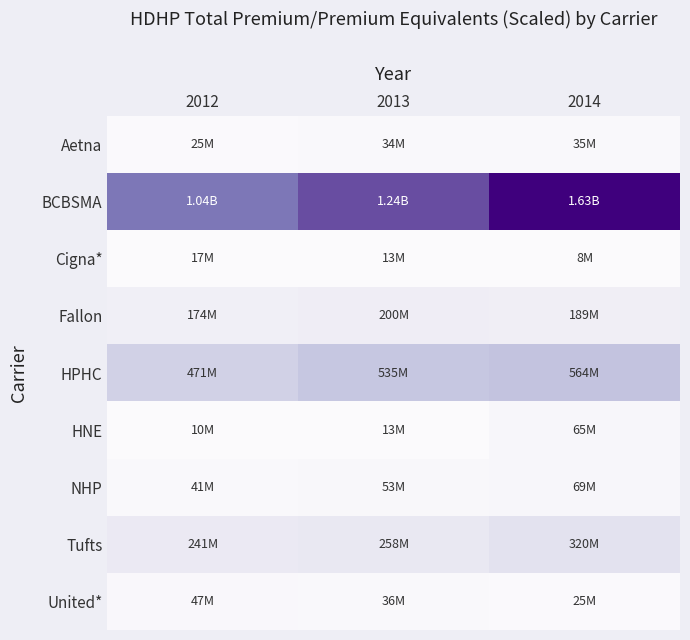

Reading left to right, extract all data points from this chart.

Aetna: 2012=0.0	2013=0.0	2014=0.0
BCBSMA: 2012=0.6	2013=0.8	2014=1.0
Cigna*: 2012=0.0	2013=0.0	2014=0.0
Fallon: 2012=0.1	2013=0.1	2014=0.1
HPHC: 2012=0.3	2013=0.3	2014=0.3
HNE: 2012=0.0	2013=0.0	2014=0.0
NHP: 2012=0.0	2013=0.0	2014=0.0
Tufts: 2012=0.1	2013=0.2	2014=0.2
United*: 2012=0.0	2013=0.0	2014=0.0